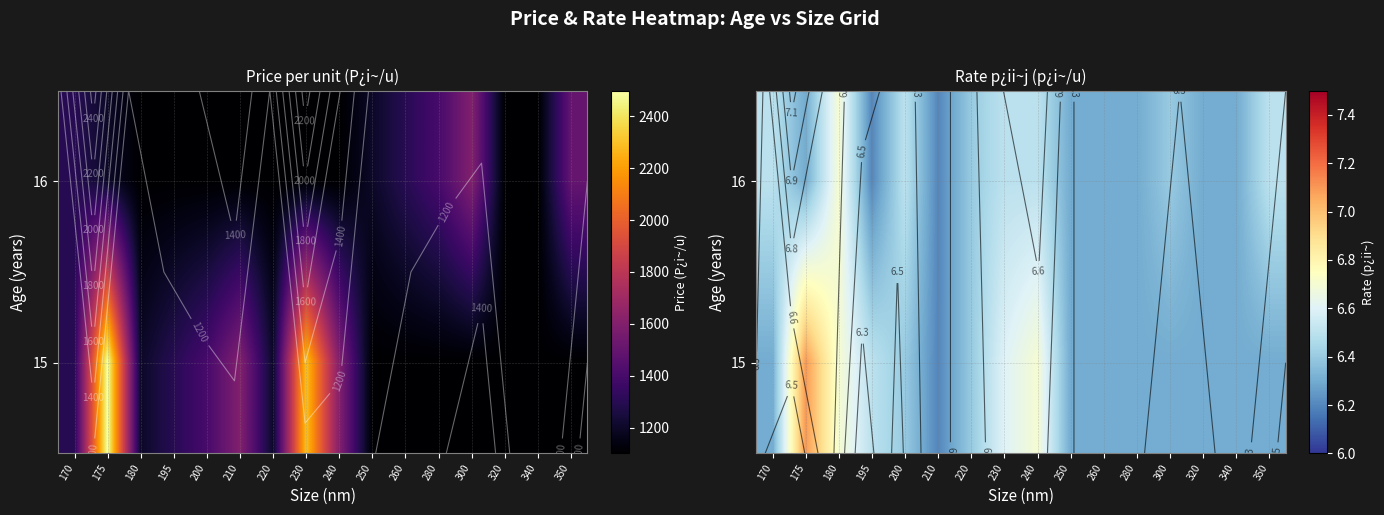

The 15 series shows 6.3 at 320. True or false?

True